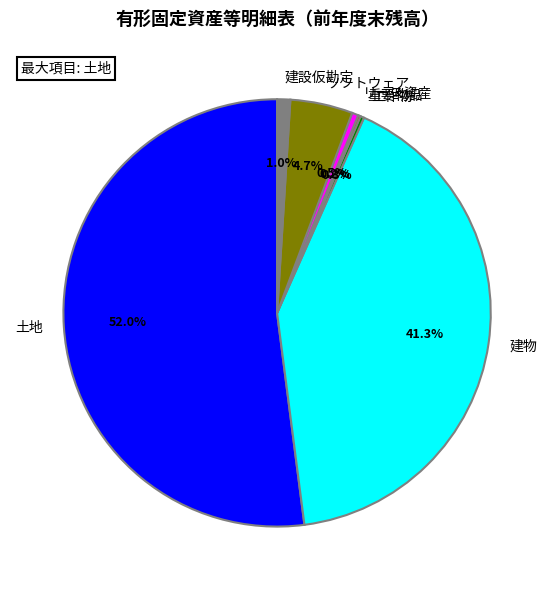

Which slice is the largest?

土地